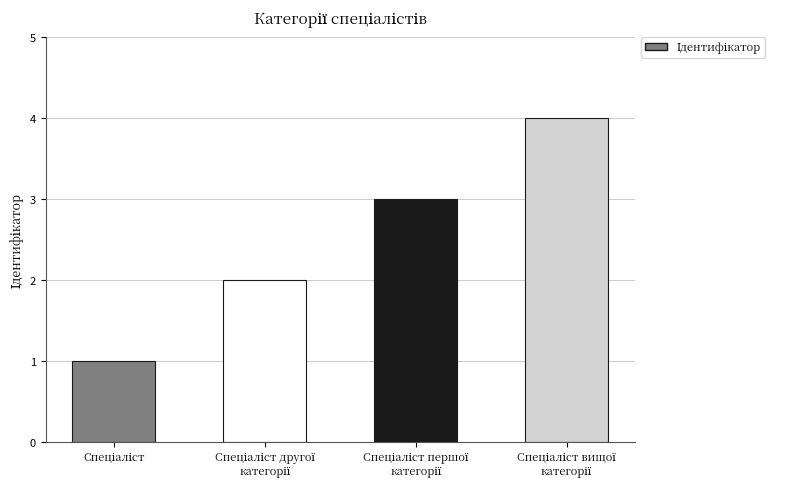

What is the greatest value displayed?

4